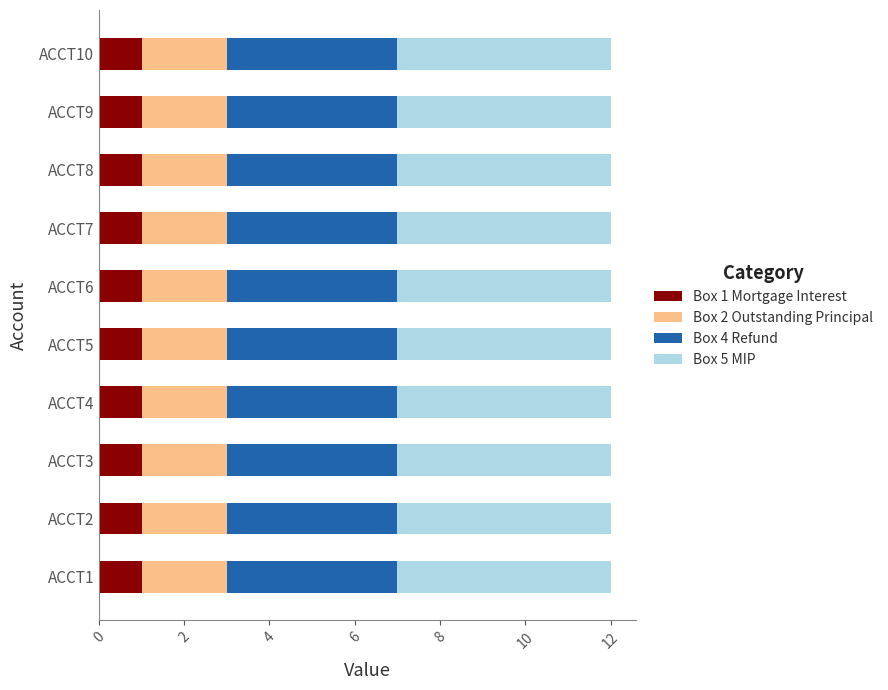

What is the total value across all series at ACCT10?

12